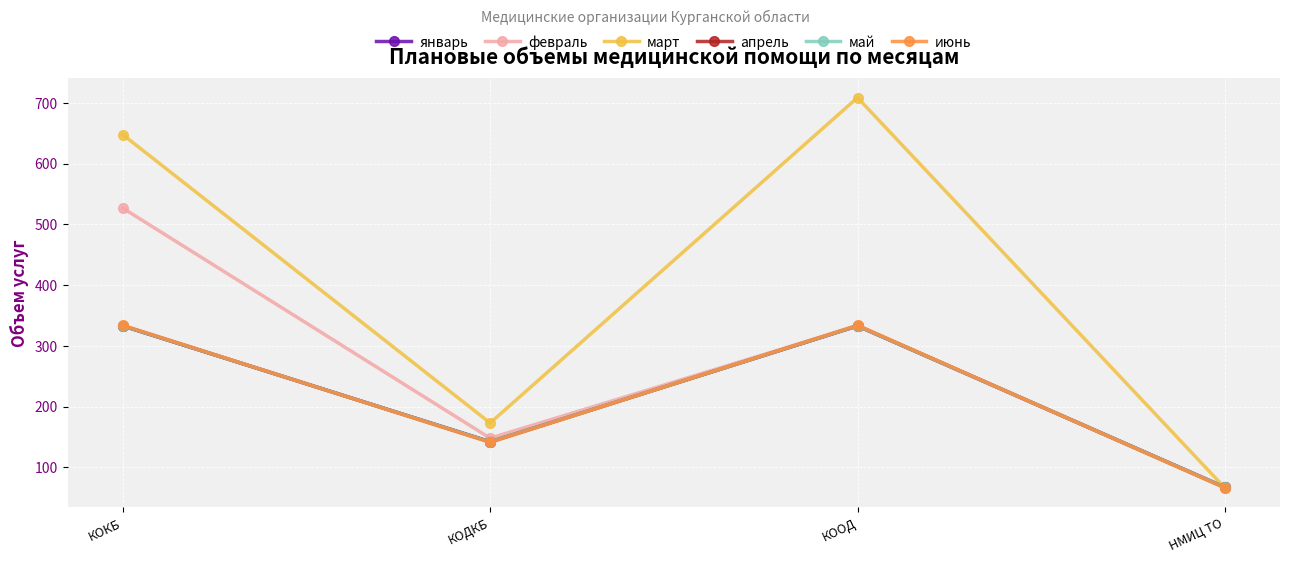

Is this an area chart (filled region under the line)?

No